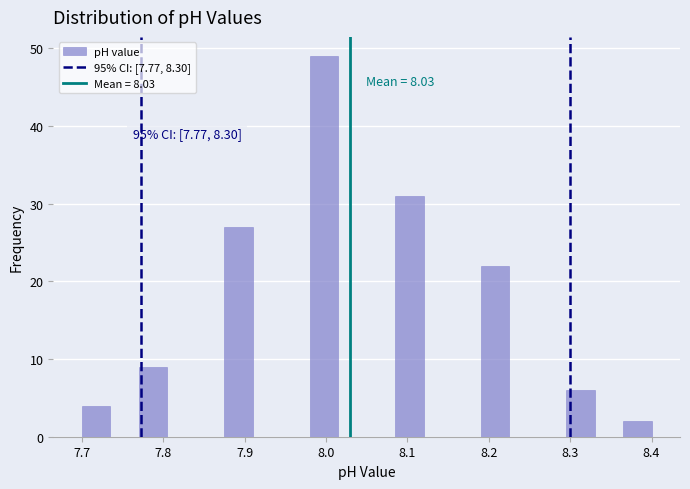

Around what value on the x-axis is the tallest bar? Give the approximate position of its centre, as read against the axis.

8.00